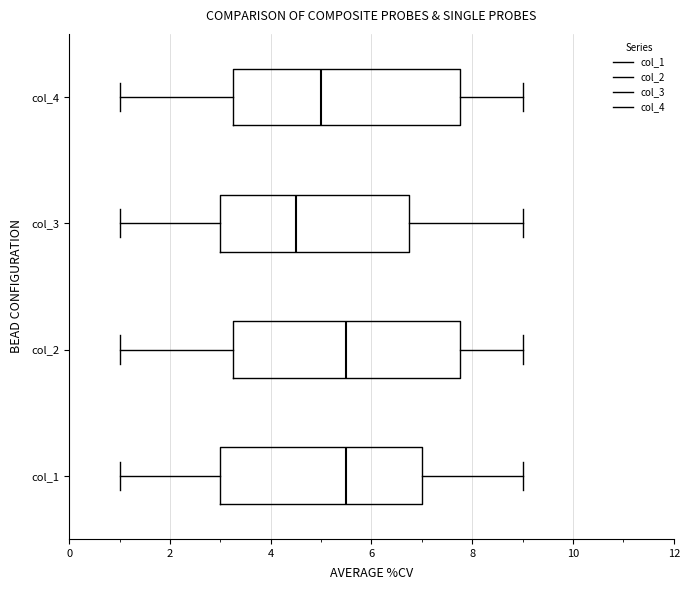

Reading bottom to top, read every box against the x-axis: the position of its median line, the range the box covers, and the ends of its whiskers. The values are not printed on the chart, so give them approximately, as read against the axis.

col_1: median 5.6, box 3.0 to 7.0, whiskers 1.0 to 9.0
col_2: median 5.6, box 3.2 to 7.8, whiskers 1.0 to 9.0
col_3: median 4.6, box 3.0 to 6.8, whiskers 1.0 to 9.0
col_4: median 5.0, box 3.2 to 7.8, whiskers 1.0 to 9.0